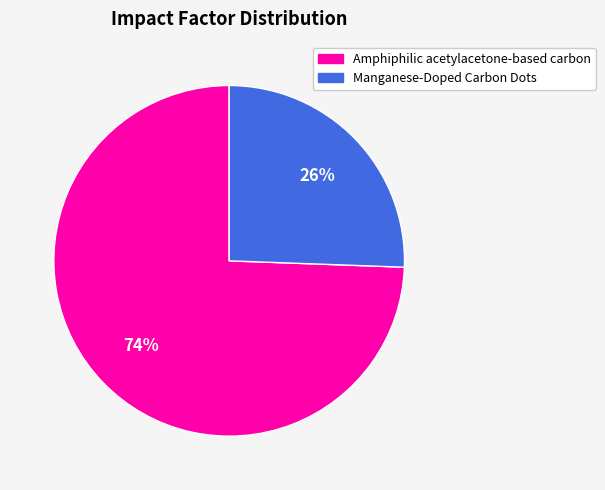

Is Manganese-Doped Carbon Dots the majority of the pie?

No